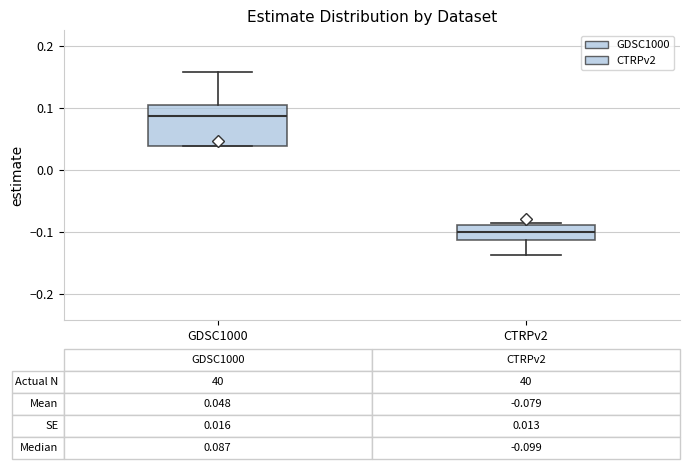

Which box has the lowest median line?

CTRPv2